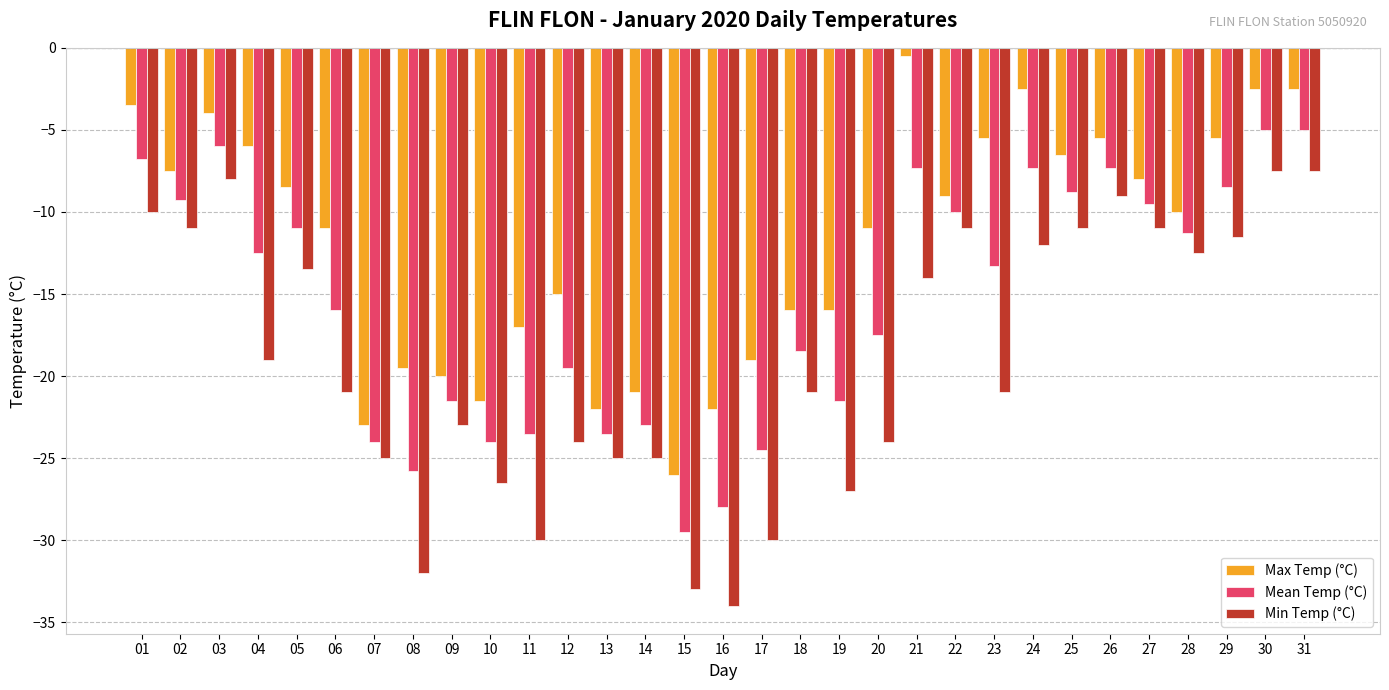

Reading right to left, transcribe all the data shown in this chart.

Max Temp (°C): -2.5	-2.5	-5.5	-10.0	-8.0	-5.5	-6.5	-2.5	-5.5	-9.0	-0.5	-11.0	-16.0	-16.0	-19.0	-22.0	-26.0	-21.0	-22.0	-15.0	-17.0	-21.5	-20.0	-19.5	-23.0	-11.0	-8.5	-6.0	-4.0	-7.5	-3.5
Mean Temp (°C): -5.0	-5.0	-8.5	-11.3	-9.5	-7.3	-8.8	-7.3	-13.3	-10.0	-7.3	-17.5	-21.5	-18.5	-24.5	-28.0	-29.5	-23.0	-23.5	-19.5	-23.5	-24.0	-21.5	-25.8	-24.0	-16.0	-11.0	-12.5	-6.0	-9.3	-6.8
Min Temp (°C): -7.5	-7.5	-11.5	-12.5	-11.0	-9.0	-11.0	-12.0	-21.0	-11.0	-14.0	-24.0	-27.0	-21.0	-30.0	-34.0	-33.0	-25.0	-25.0	-24.0	-30.0	-26.5	-23.0	-32.0	-25.0	-21.0	-13.5	-19.0	-8.0	-11.0	-10.0